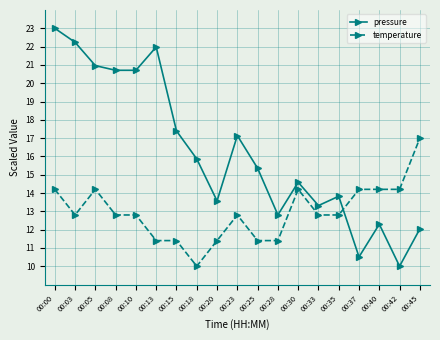

The value of pressure at 00:20 is 13.6. True or false?

True